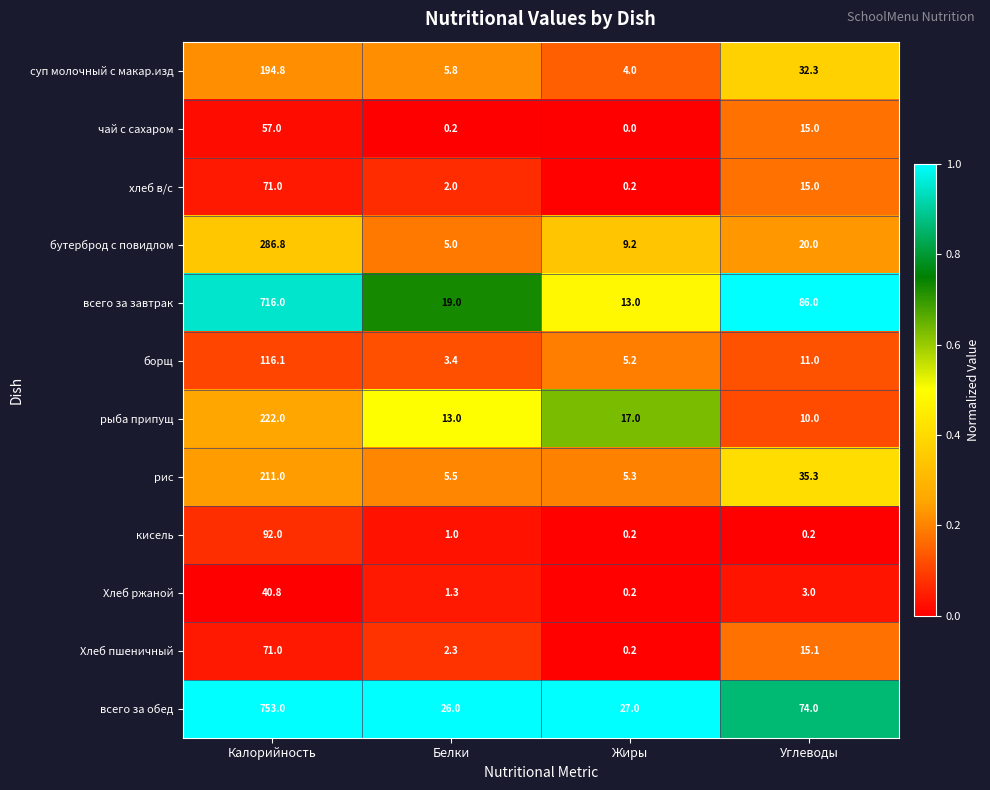

The суп молочный с макар.изд series shows 5.7 at Жиры. True or false?

False